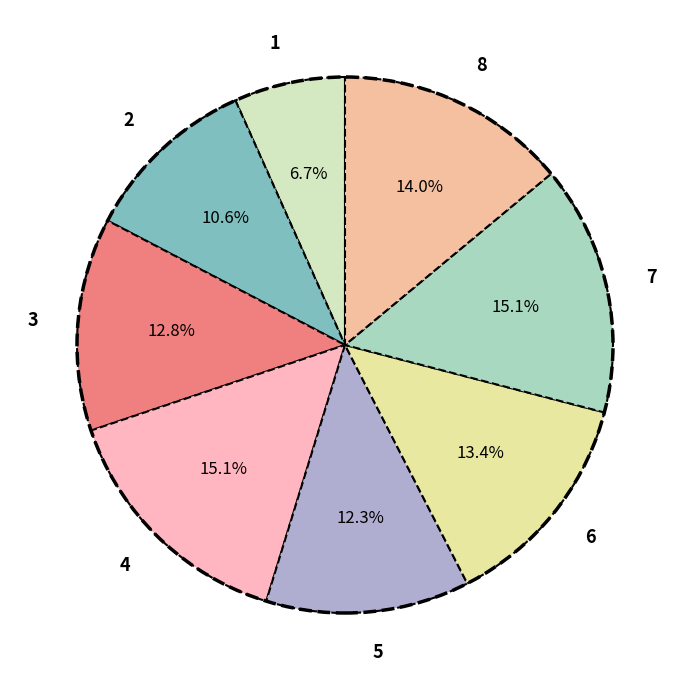

How many segments does this pie chart have?

8